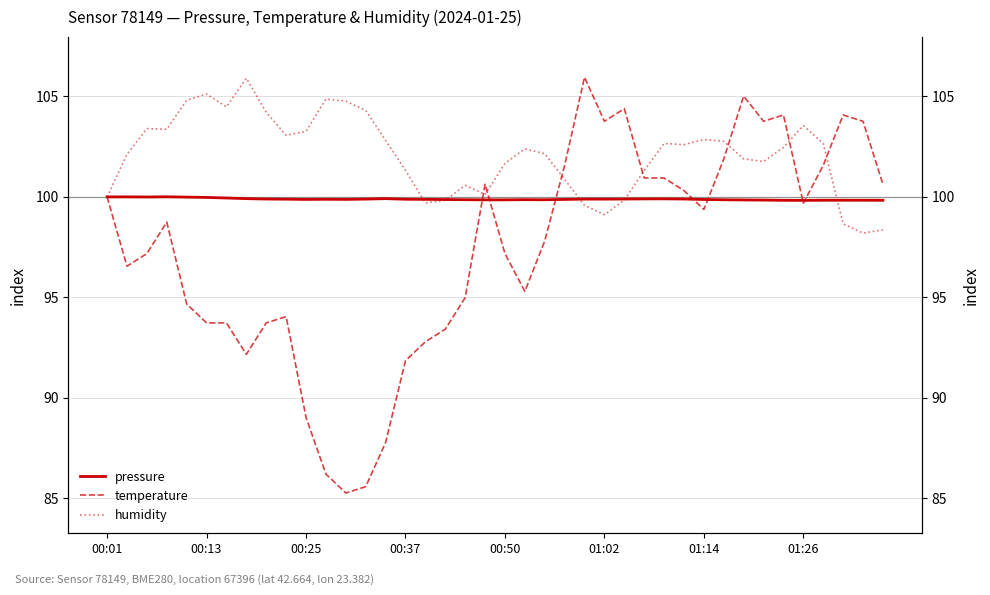

Is it true that pressure equals 34.3 at 01:02?

False